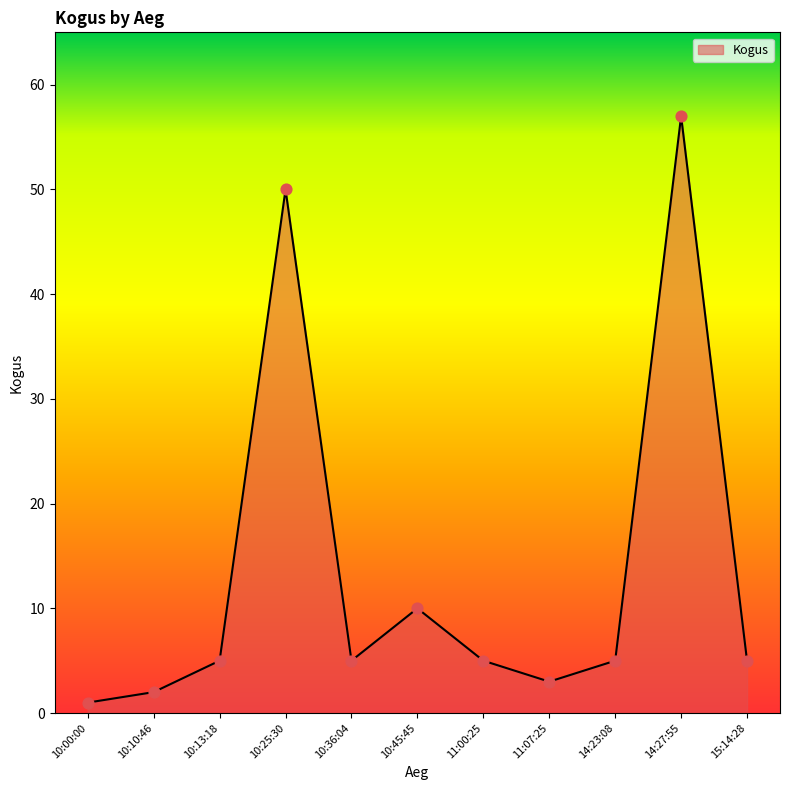

What is the change in value from 11:00:25 to 11:07:25?

-2